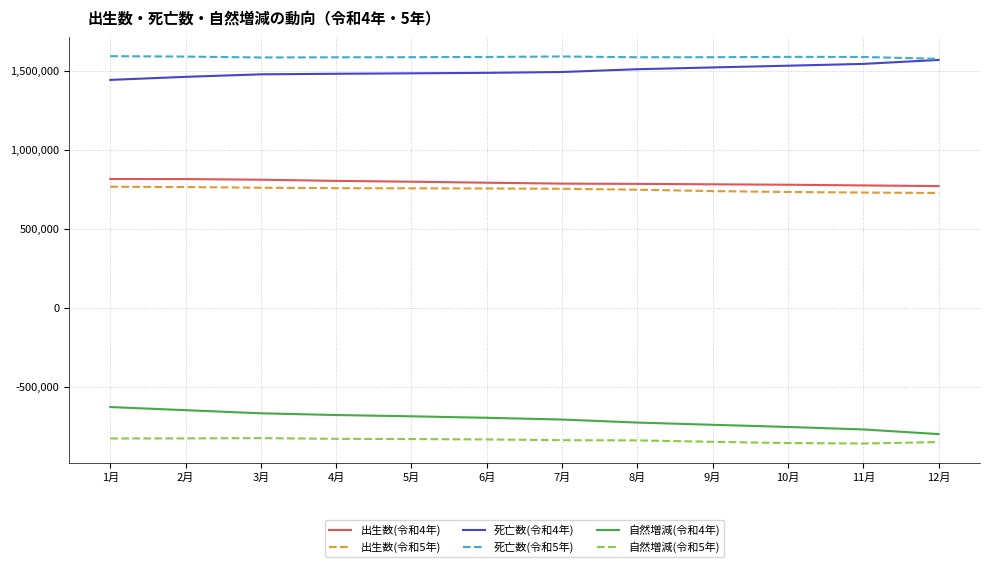

What position from the right is 8月?

5